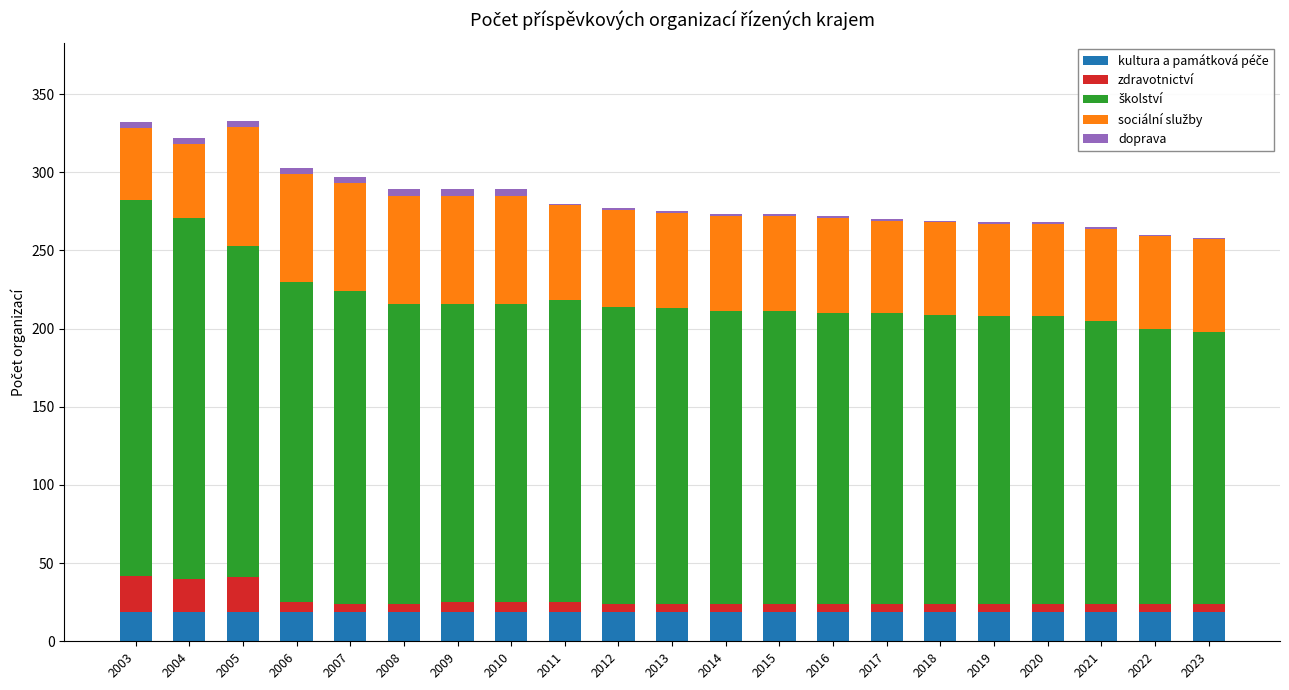

How many categories are shown in the chart?

21